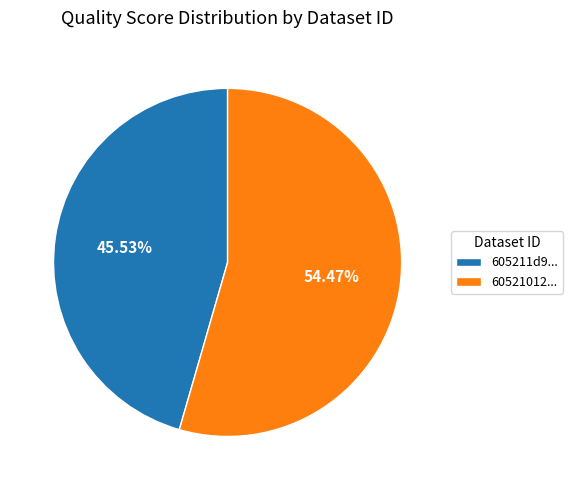

Which slice represents more than half of the pie?

60521012...